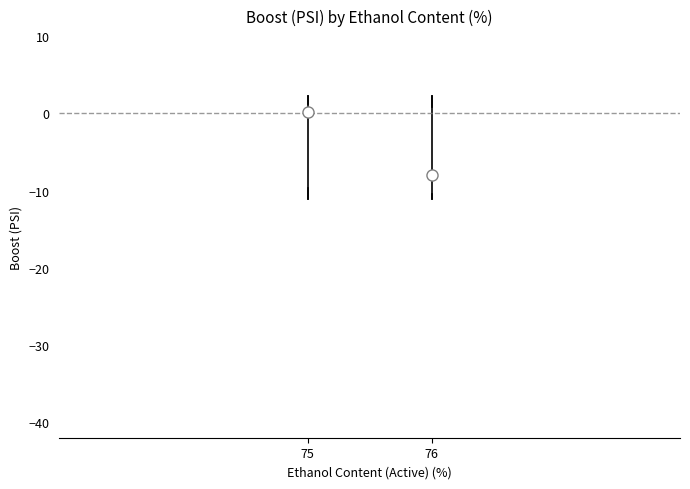

Reading left to right, transcribe this box plot: for each box, give where its median line is, the range the box spans, and where its two whiskers end, as read against the y-axis. The values are not printed on the chart, so give them approximately, as read against the axis.

75: median 0, box -10 to 1, whiskers -11 to 2
76: median -8, box -10 to 1, whiskers -11 to 2